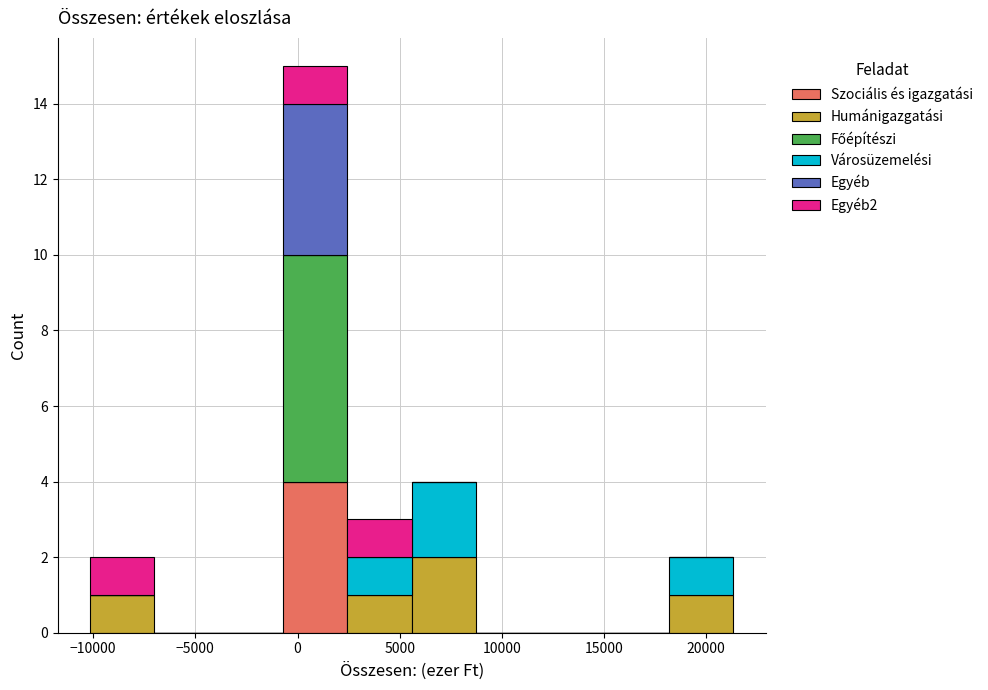

Which range on the x-axis has the tallest stacked bar (by total height)?

-500 to 2500